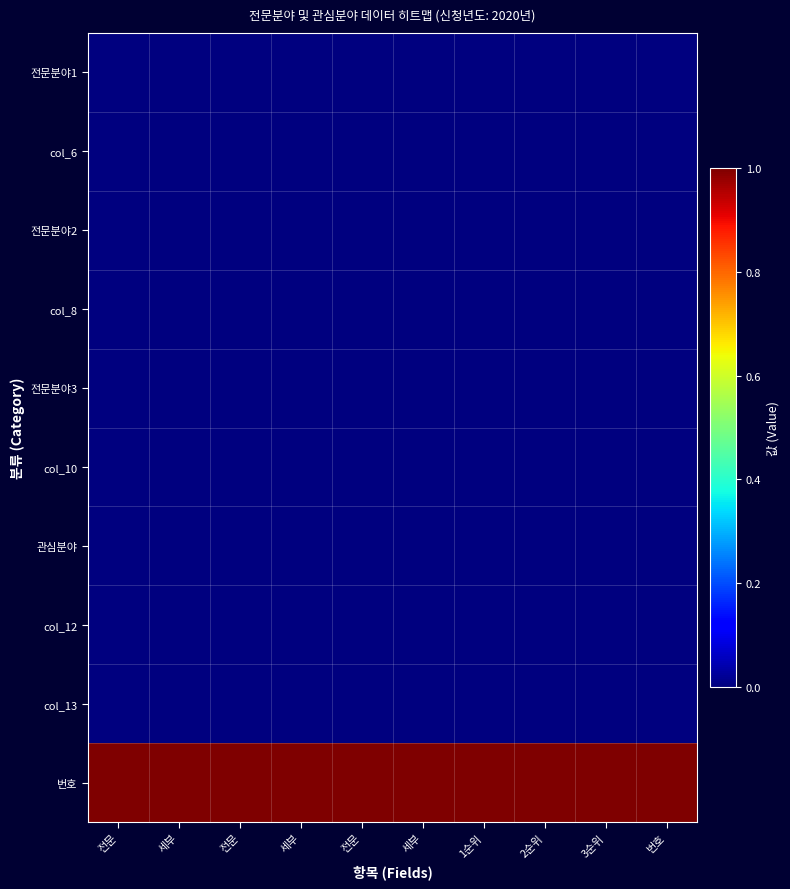

At how many categories does at least one series exceed 0?

10